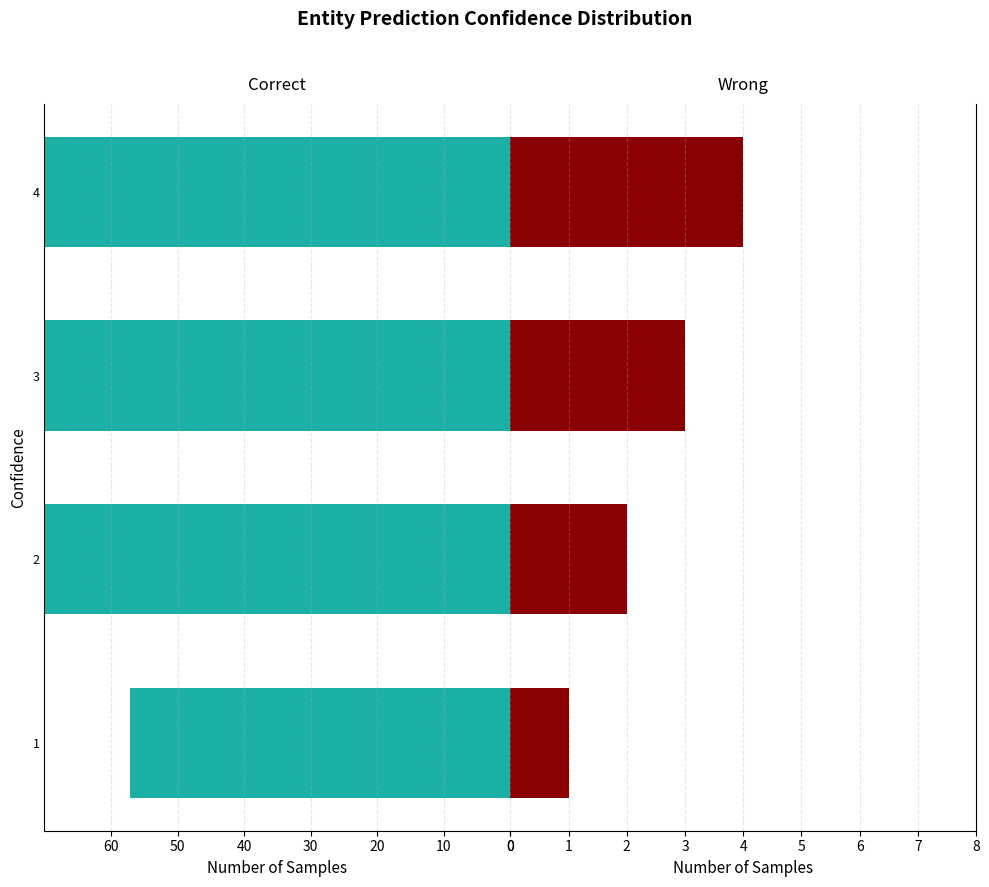

Between 3 and 2, which is larger?

2